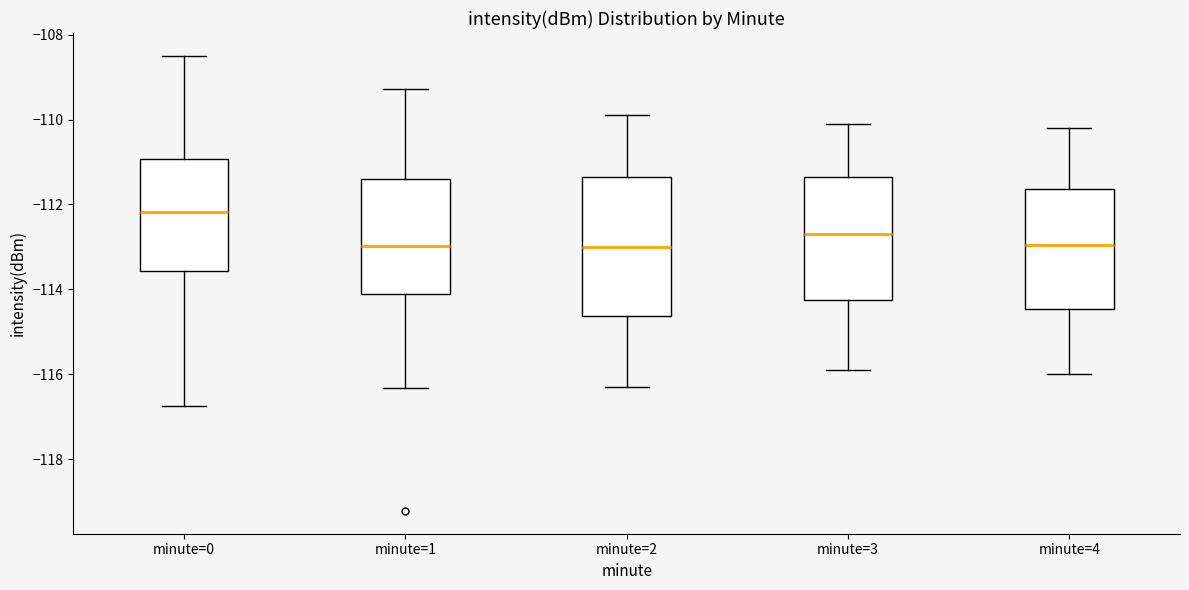

Which box is the tallest, from its lower edge to its upper edge?

minute=2